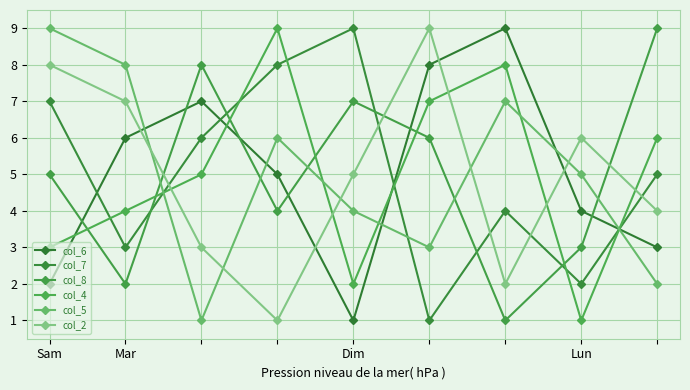

How many col_4 values are between 3 and 7?

5